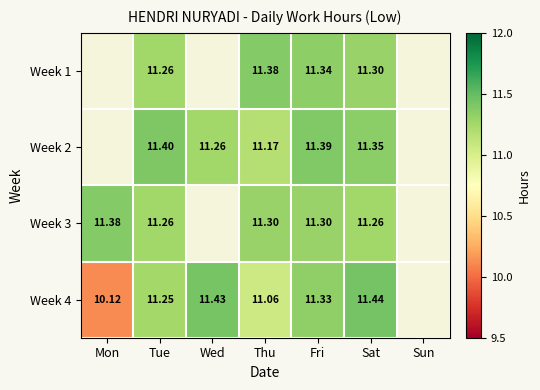

What is the maximum value shown in the chart?

11.4